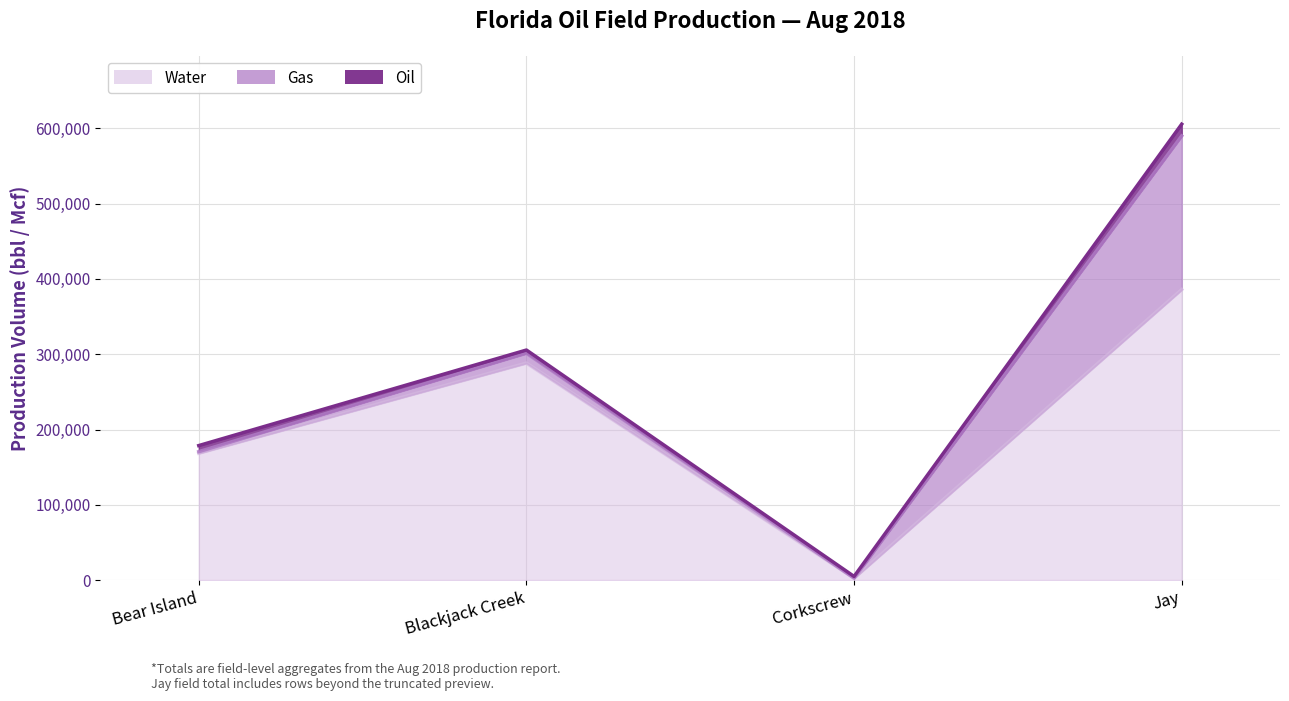

What is the label of the 1st point from the right?

Jay